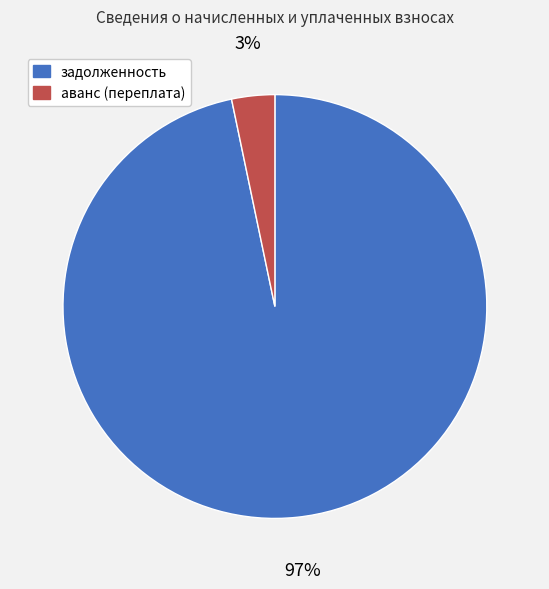

What is the largest slice in the pie chart?

задолженность